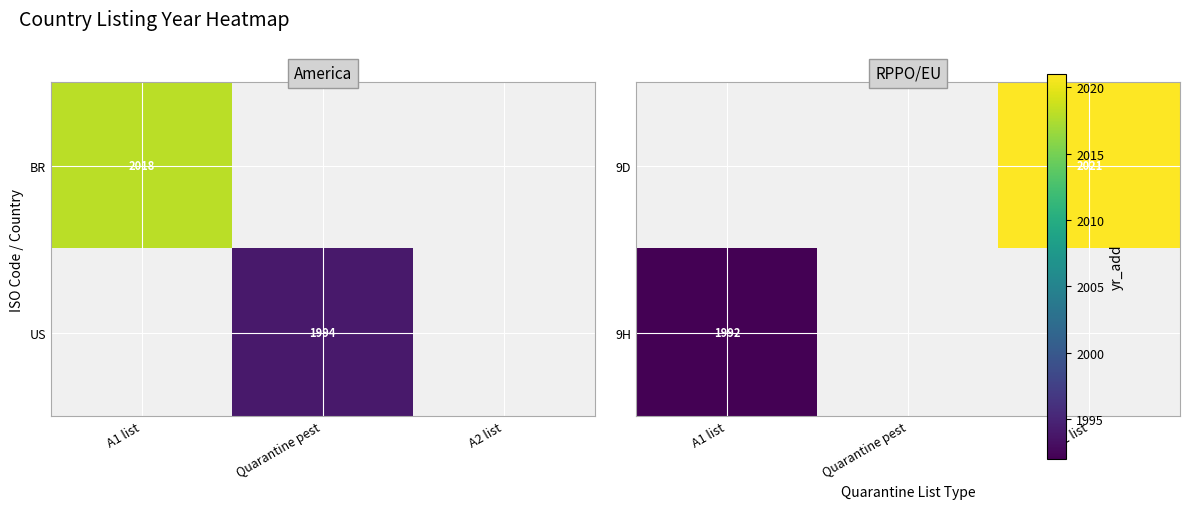

Is it true that US equals 1994 at Quarantine pest?

True